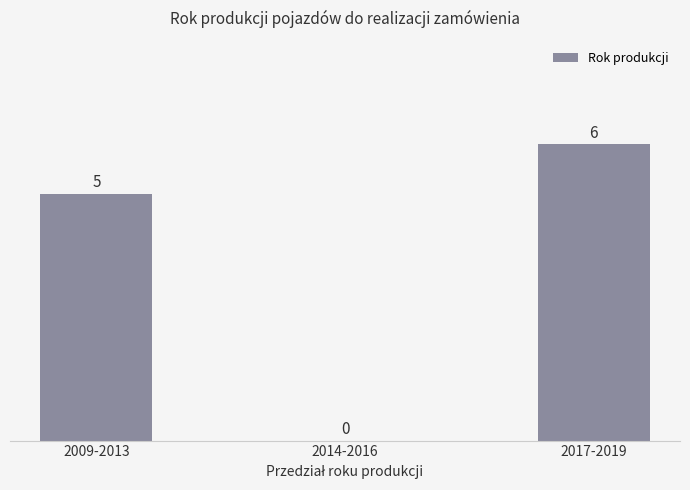

Reading right to left, what are all the values shown in this chart?

6	0	5